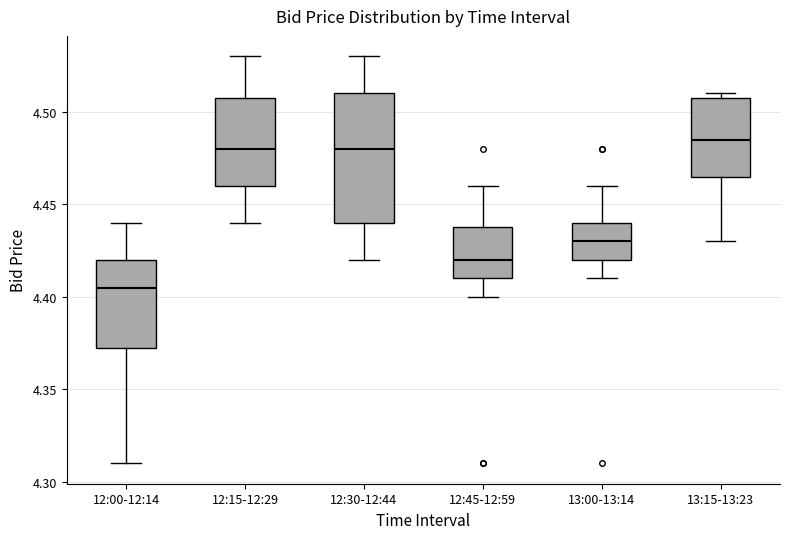

Reading left to right, read every box against the y-axis: the position of its median line, the range the box covers, and the ends of its whiskers. The values are not printed on the chart, so give them approximately, as read against the axis.

12:00-12:14: median 4.405, box 4.375 to 4.420, whiskers 4.310 to 4.440
12:15-12:29: median 4.480, box 4.460 to 4.510, whiskers 4.440 to 4.530
12:30-12:44: median 4.480, box 4.440 to 4.510, whiskers 4.420 to 4.530
12:45-12:59: median 4.420, box 4.410 to 4.440, whiskers 4.400 to 4.460
13:00-13:14: median 4.430, box 4.420 to 4.440, whiskers 4.410 to 4.460
13:15-13:23: median 4.485, box 4.465 to 4.510, whiskers 4.430 to 4.510 (just above the box's upper edge)